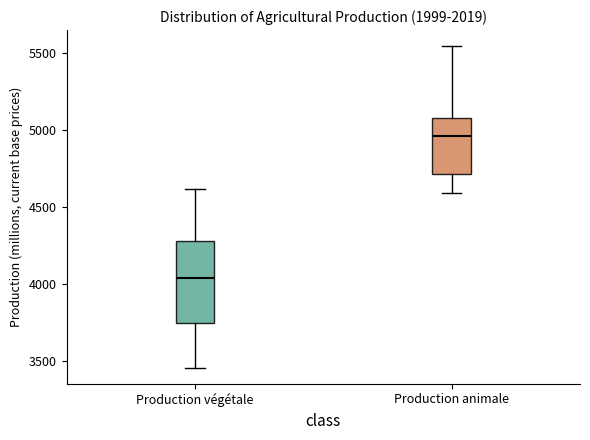

Which box is the tallest, from its lower edge to its upper edge?

Production végétale